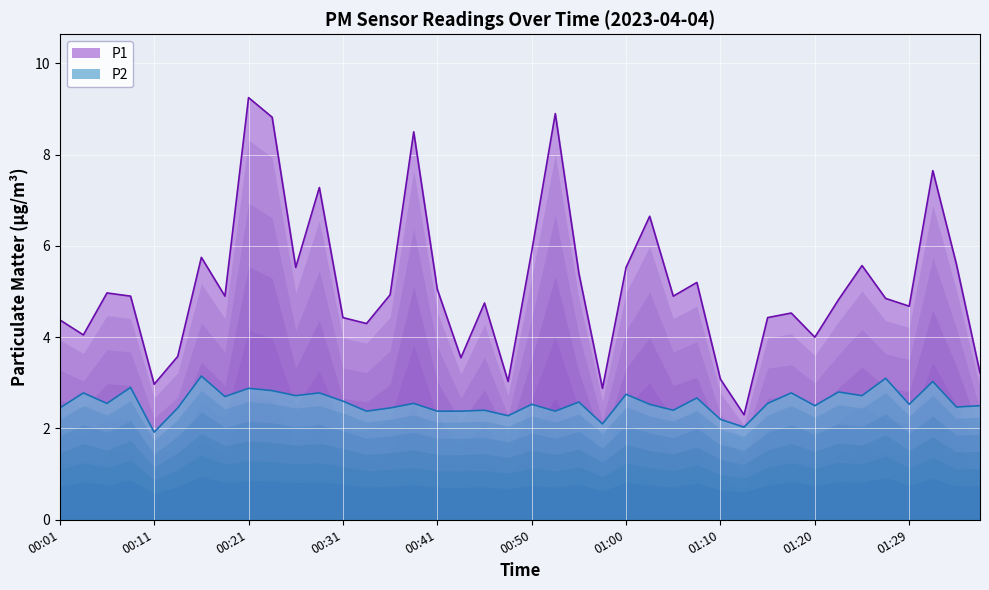

At which label does P2 reach its peak?

00:16